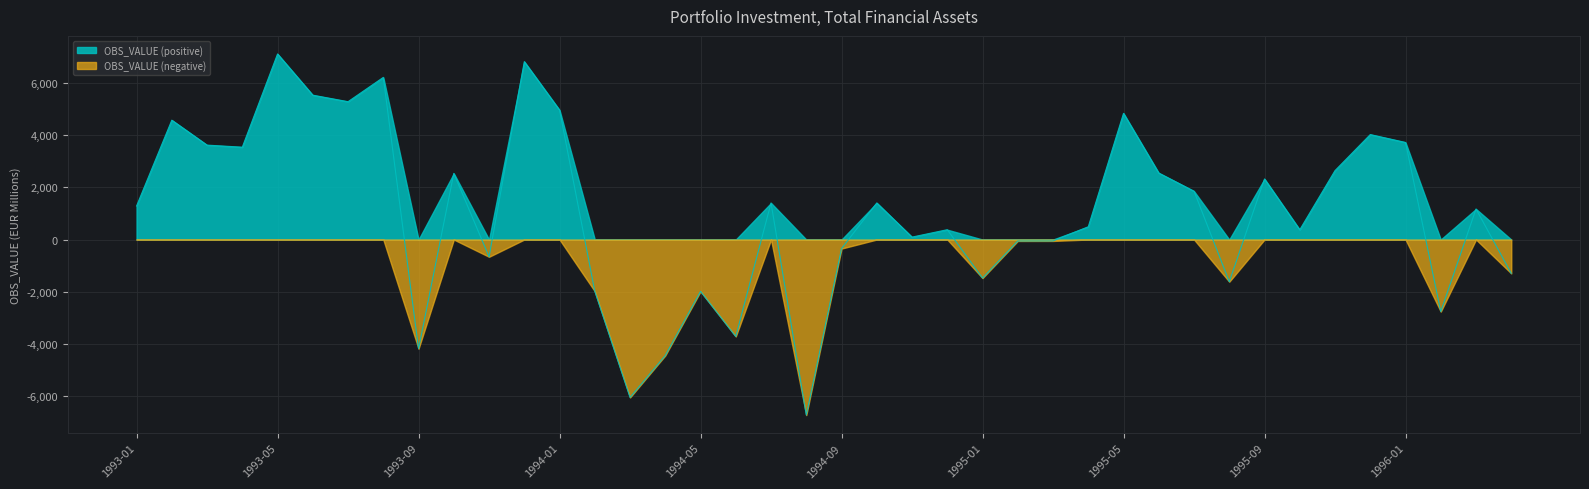

What position from the right is 1995-07?

10